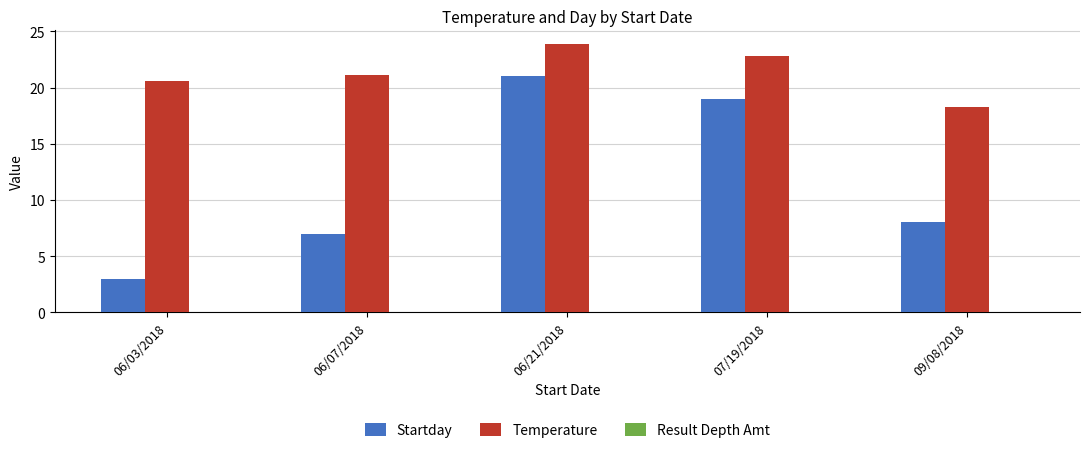

What position from the right is 06/03/2018?

5